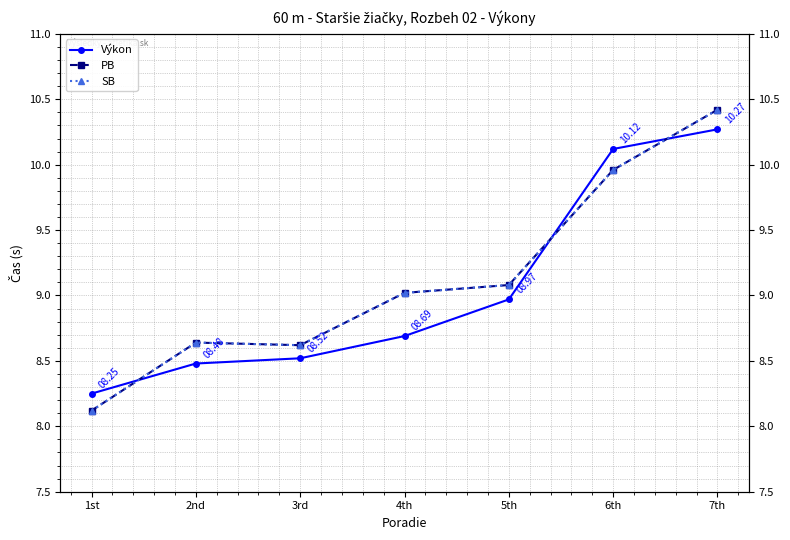

Reading right to left, extract all data points from this chart.

Výkon: 10.3	10.1	9.0	8.7	8.5	8.5	8.2
PB: 10.4	10.0	9.1	9.0	8.6	8.6	8.1
SB: 10.4	10.0	9.1	9.0	8.6	8.6	8.1